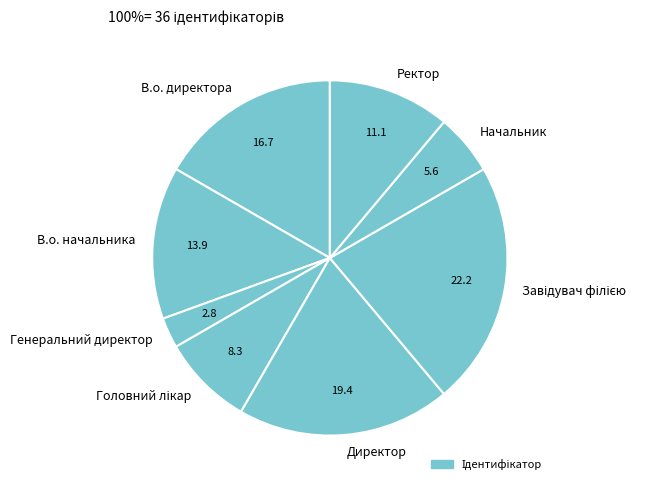

What is the smallest slice in the pie chart?

Генеральний директор